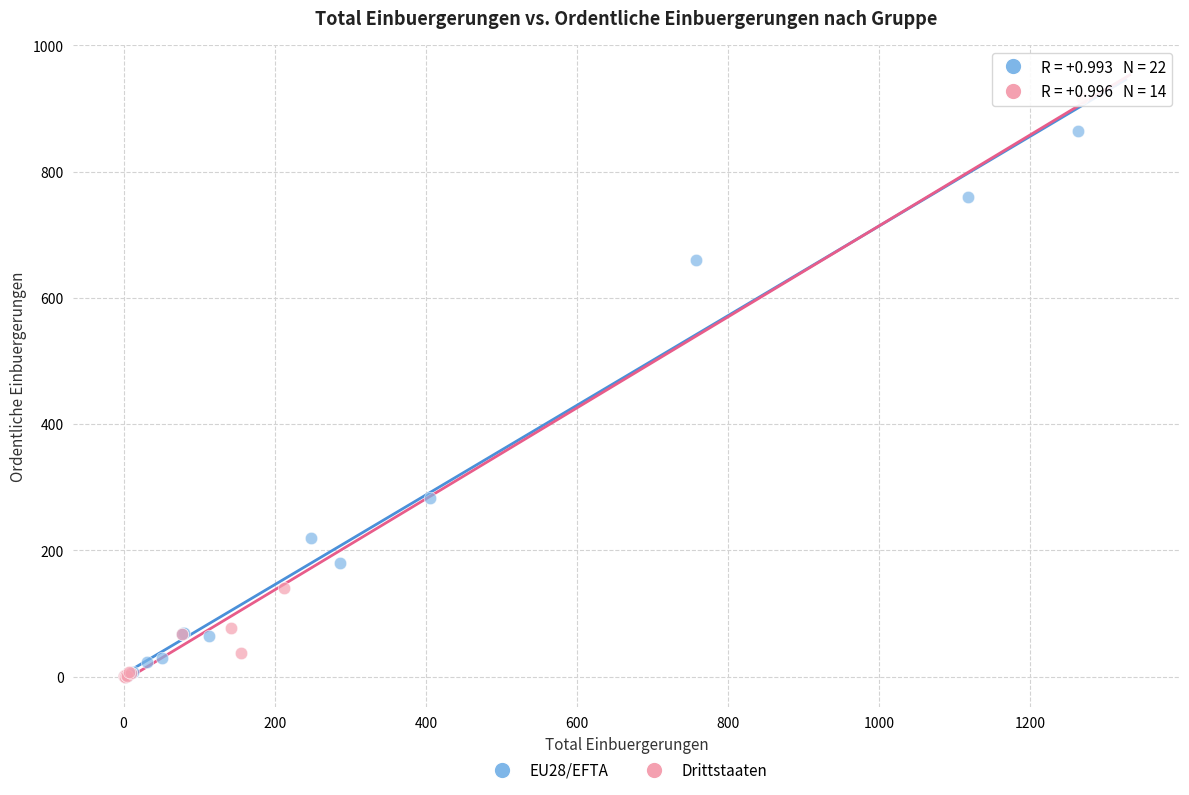

Which series contains the highest Y value?

Drittstaaten